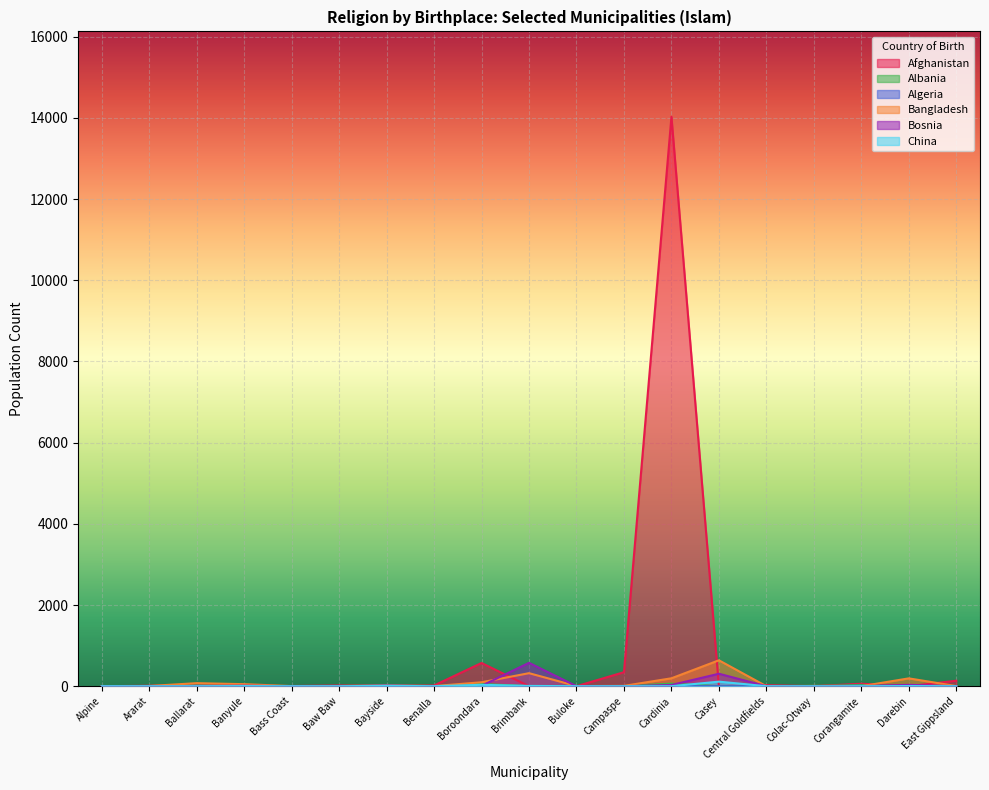

Which category has the lowest value in the Bangladesh series?

Alpine